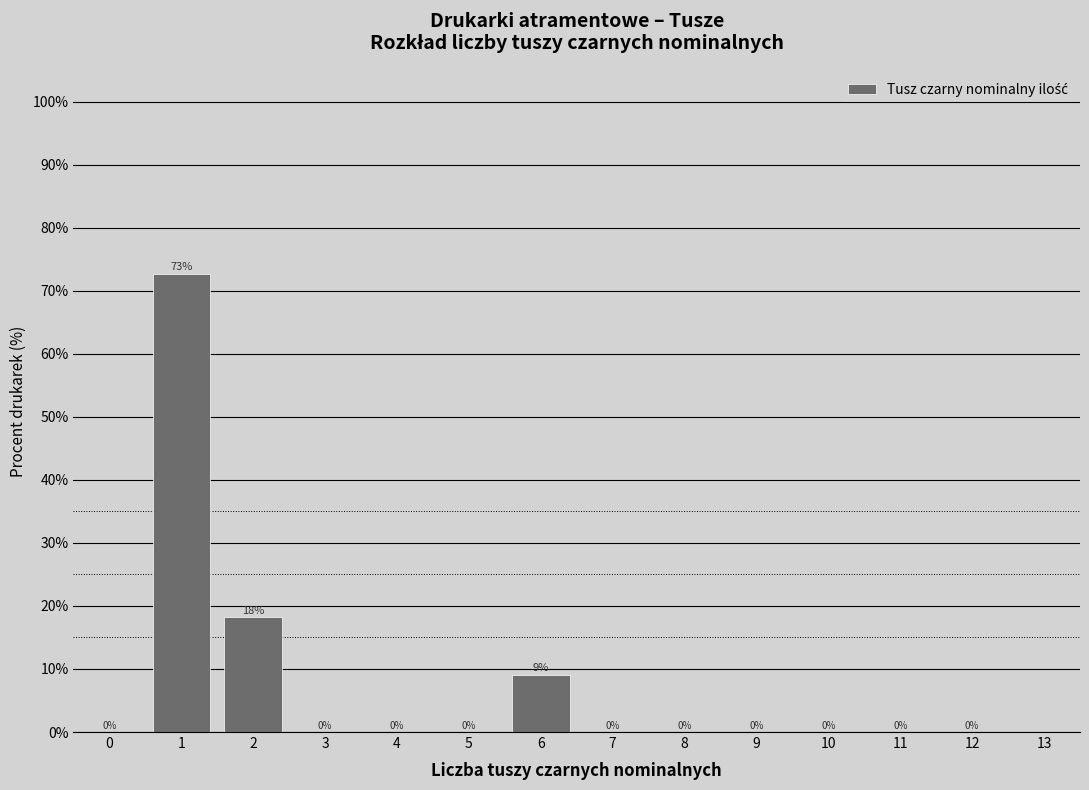

What is the sum of all values?

100.0